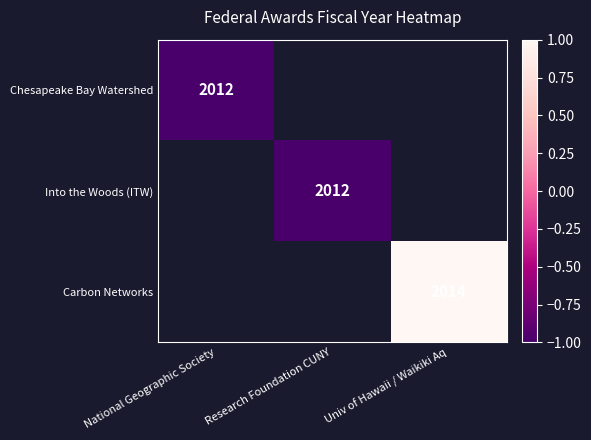

The Chesapeake Bay Watershed series shows 971 at National Geographic Society. True or false?

False